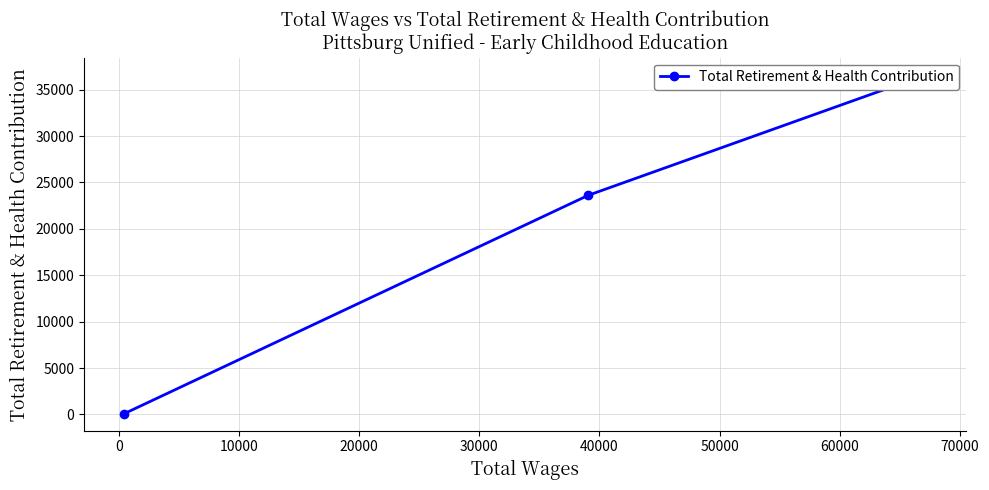

What is the difference between the maximum and minimum values?

36545